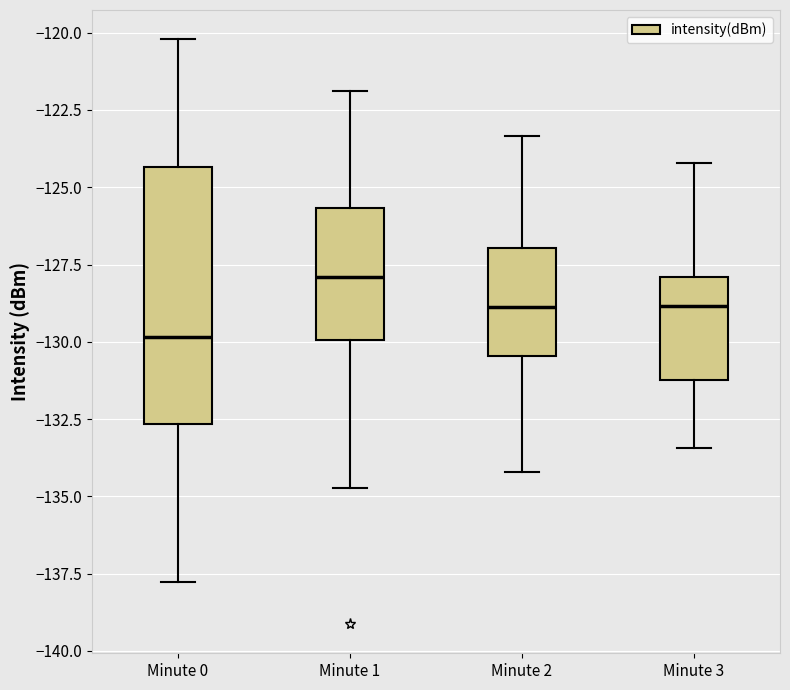

Which box's median line is the highest?

Minute 1